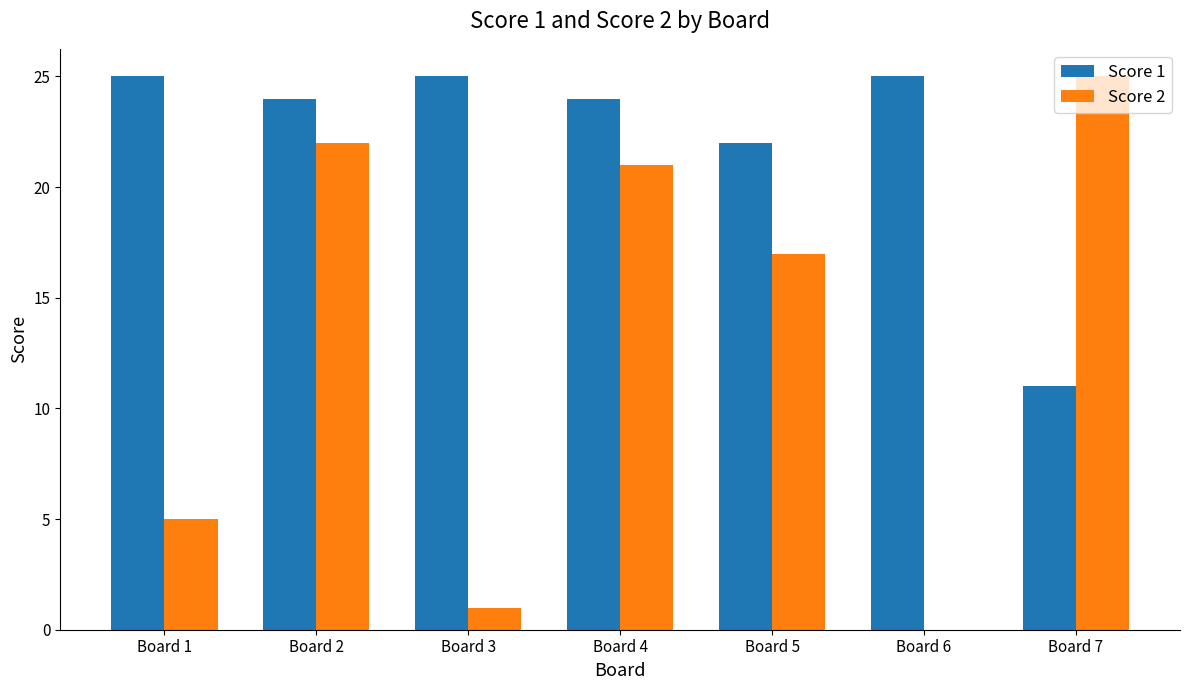

Does the chart contain stacked bars?

No